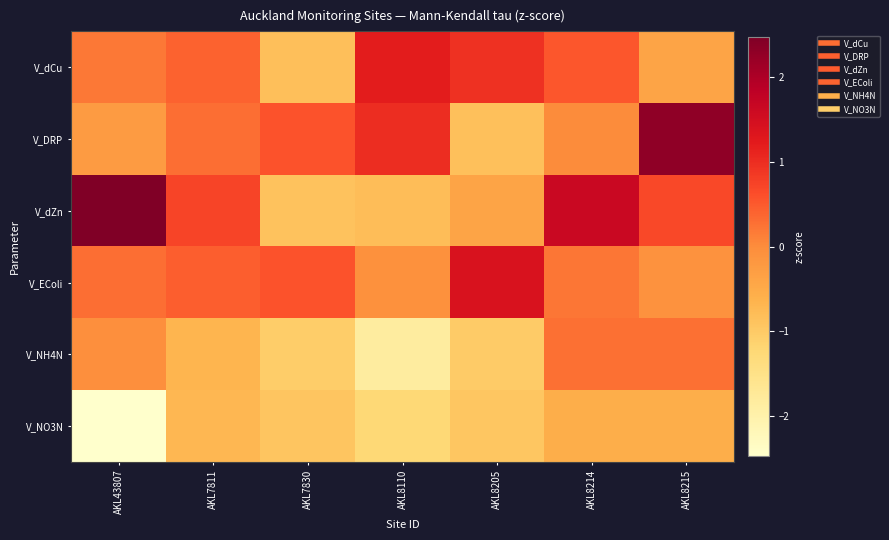

At how many categories does at least one series exceed 0?

7